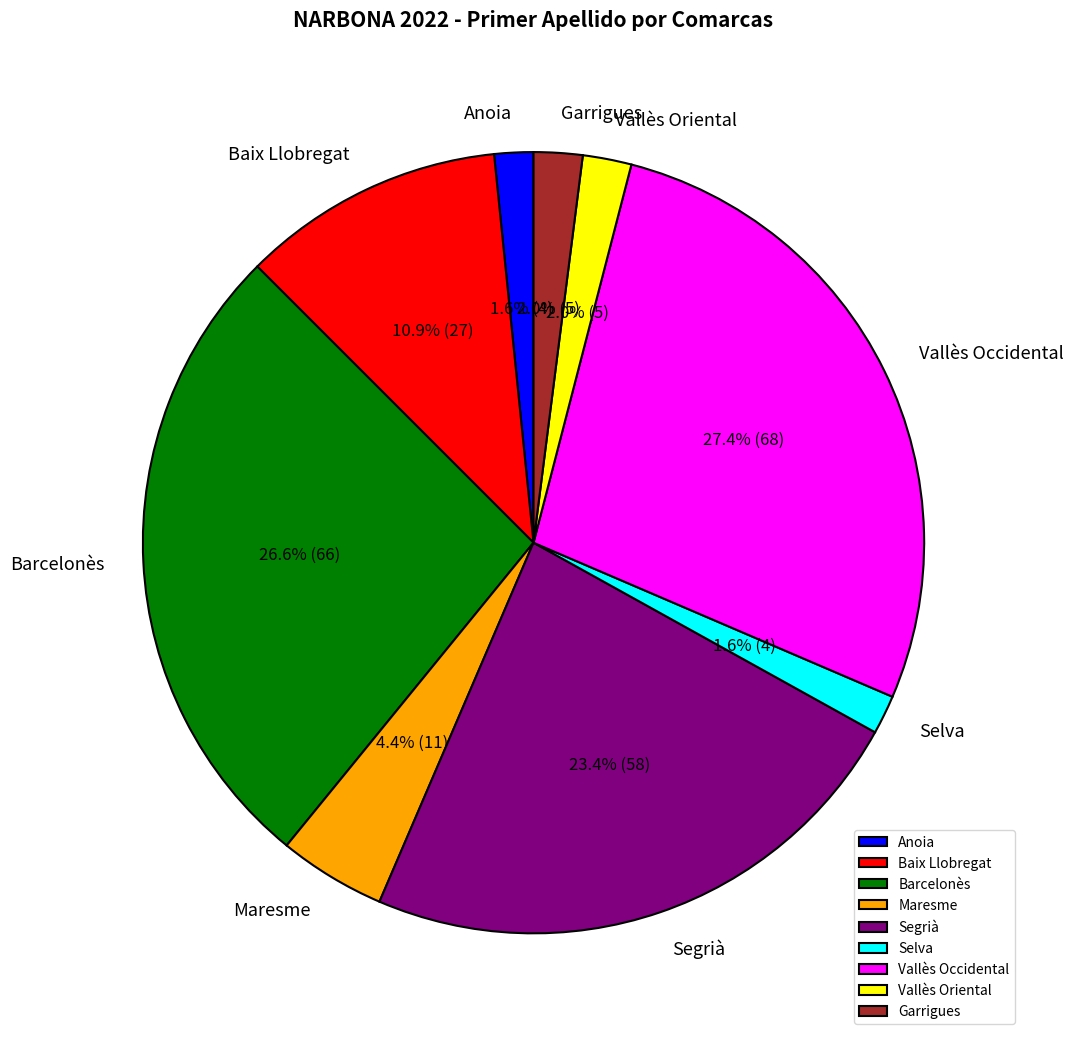

Is it true that Vallès Occidental is 1% of the pie?

False